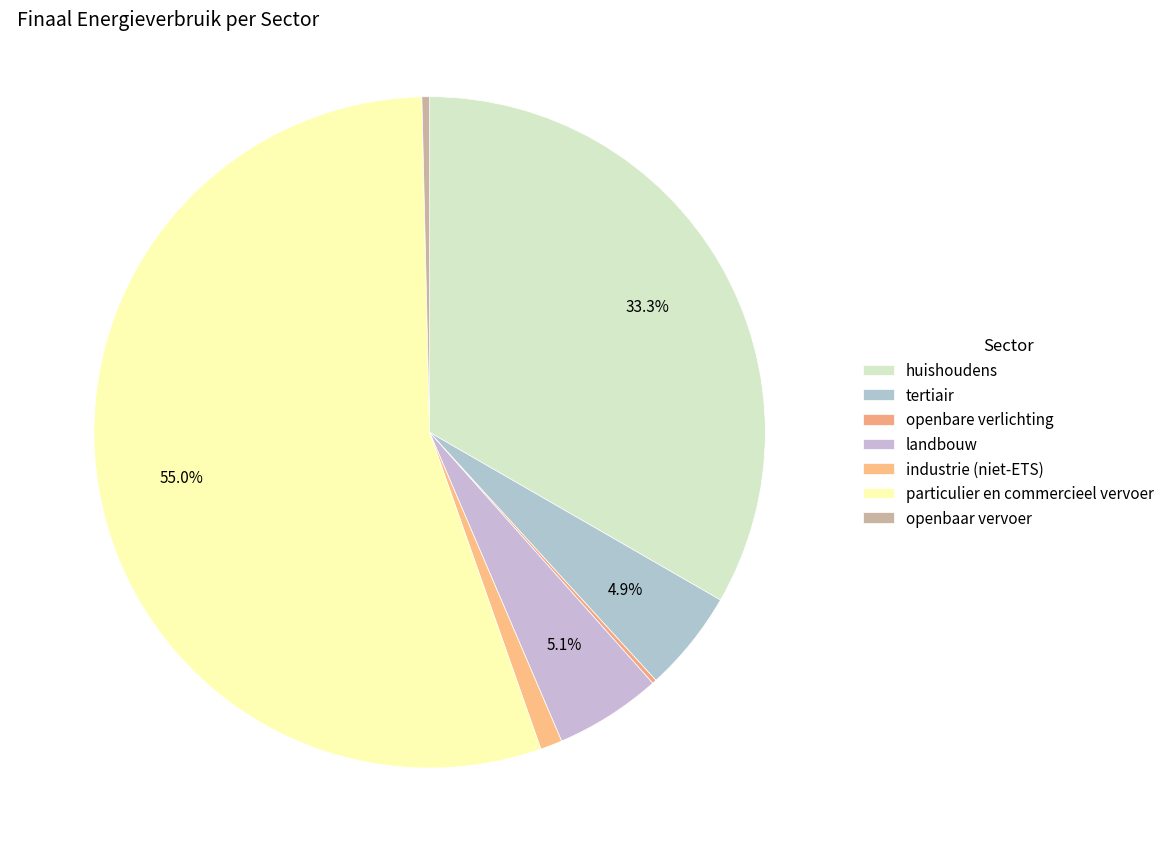

Does particulier en commercieel vervoer account for over 50% of the chart?

Yes